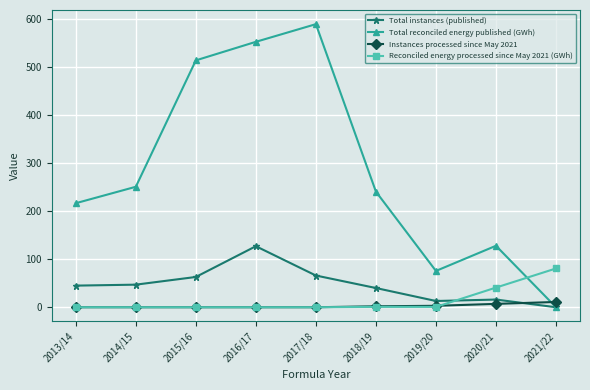

What is the spread (max minus min) of values at 2019/20?

74.9